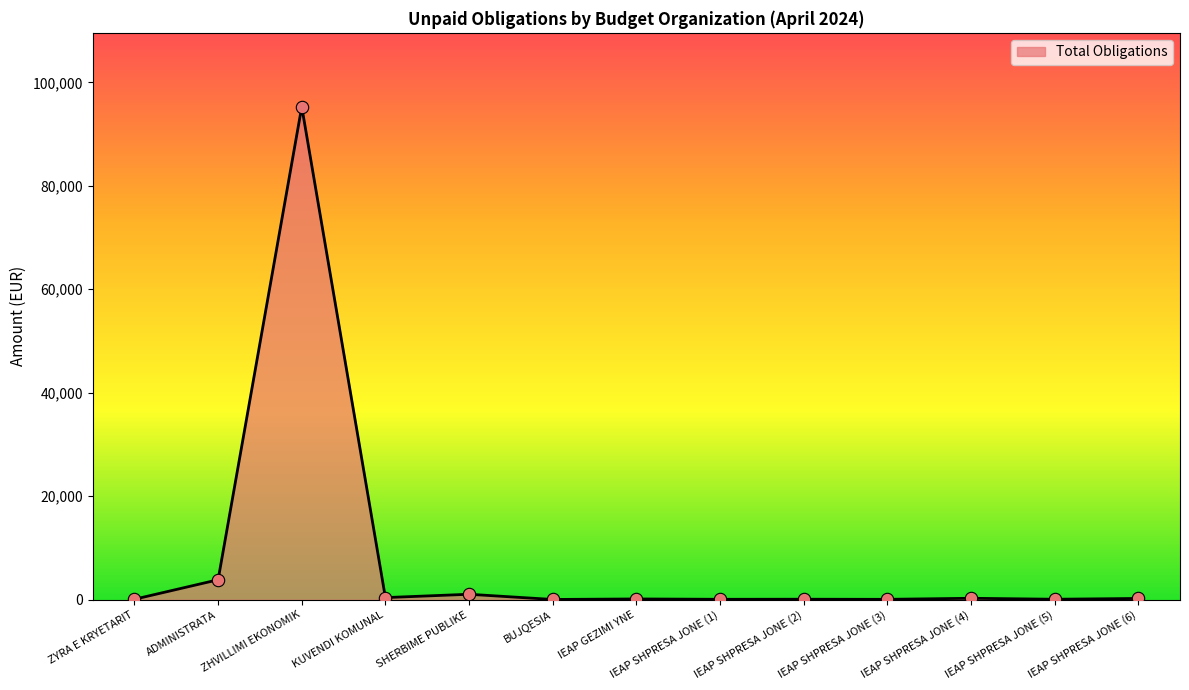

What is the change in value from ZYRA E KRYETARIT to ADMINISTRATA?

+3765.1